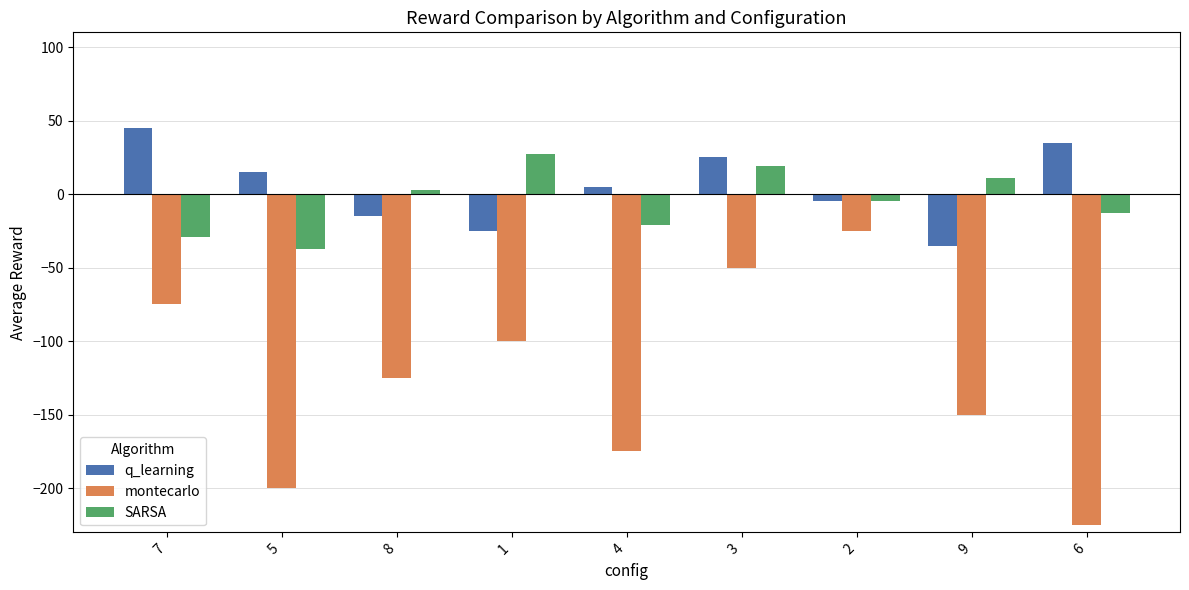

Reading right to left, extract all data points from this chart.

q_learning: 35	-35	-5	25	5	-25	-15	15	45
montecarlo: -225	-150	-25	-50	-175	-100	-125	-200	-75
SARSA: -13	11	-5	19	-21	27	3	-37	-29